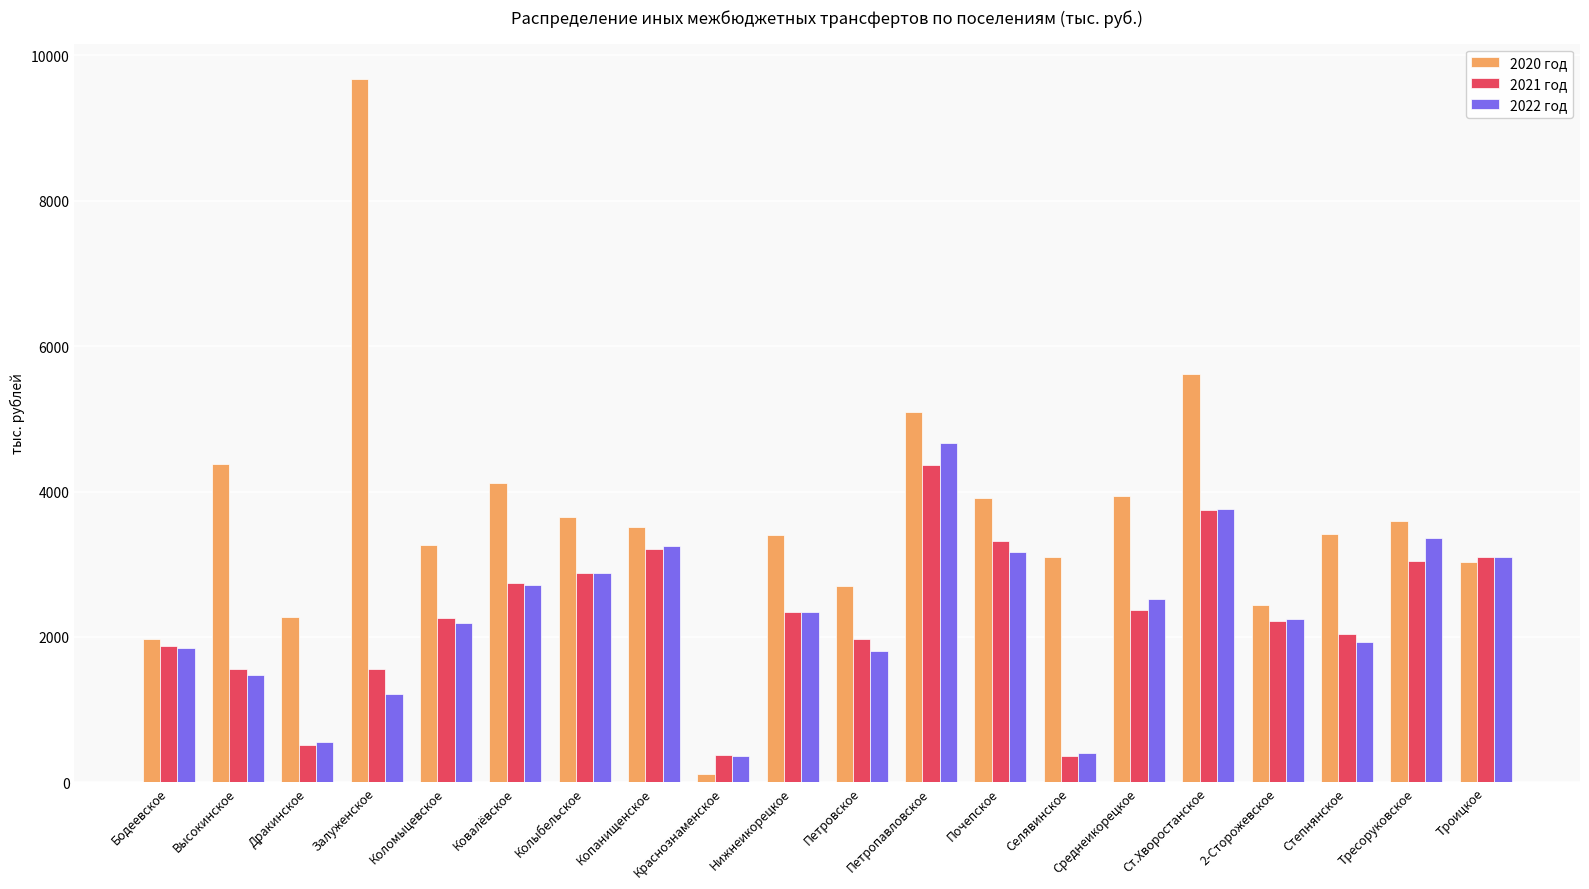

How many distinct data groups are displayed?

3